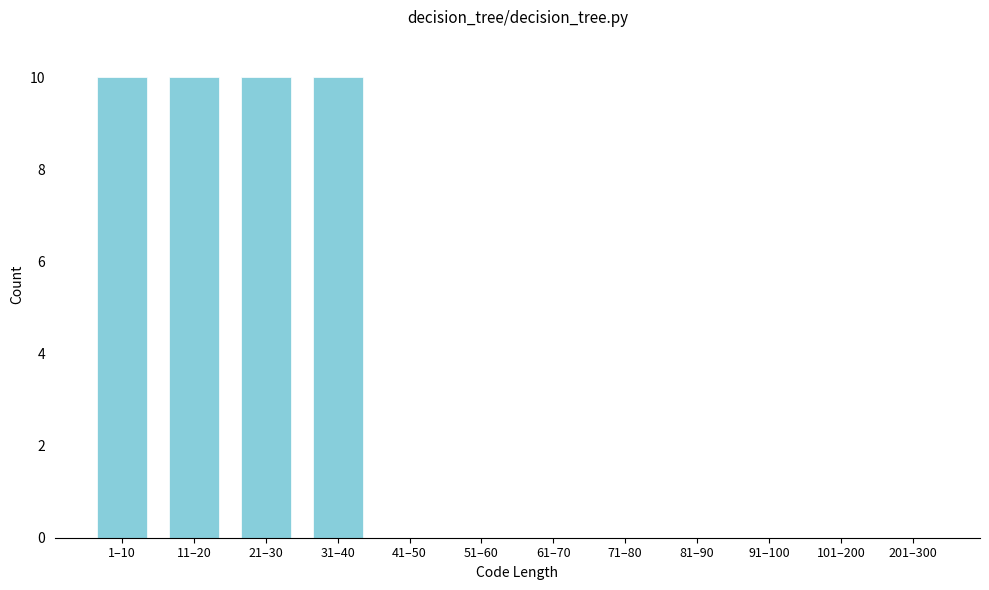

Reading right to left, transcribe all the data shown in this chart.

201–300=0	101–200=0	91–100=0	81–90=0	71–80=0	61–70=0	51–60=0	41–50=0	31–40=10	21–30=10	11–20=10	1–10=10